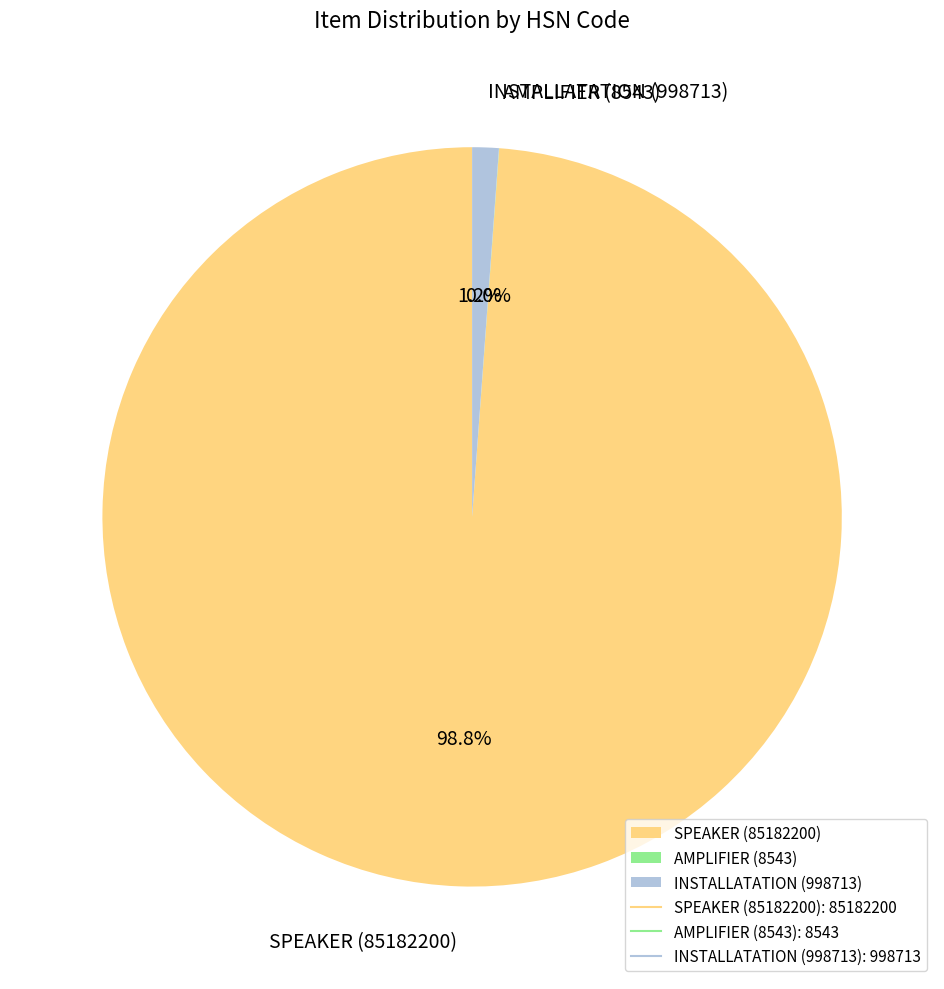

To the nearest percent, what percentage of the pie is INSTALLATATION (998713)?

1%